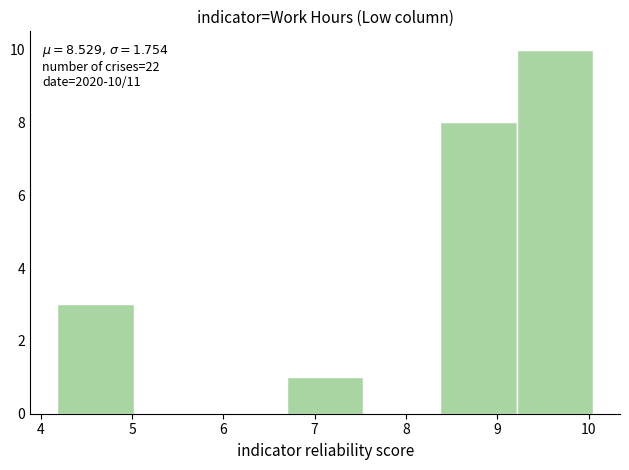

Over which range of the x-axis is the bar tallest?

9.2 to 10.1